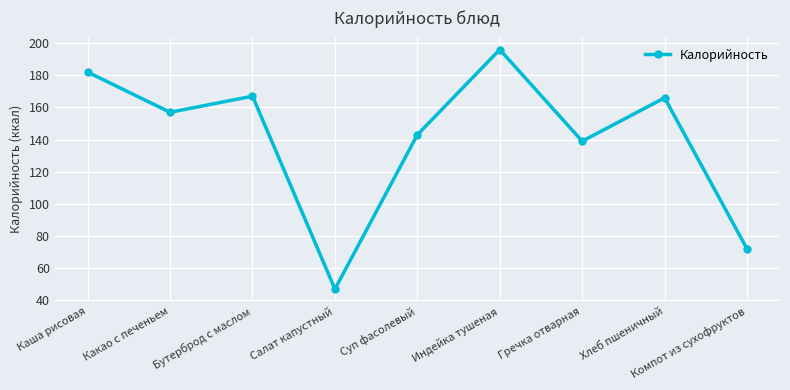

What is the value of the 7th point from the left?

139